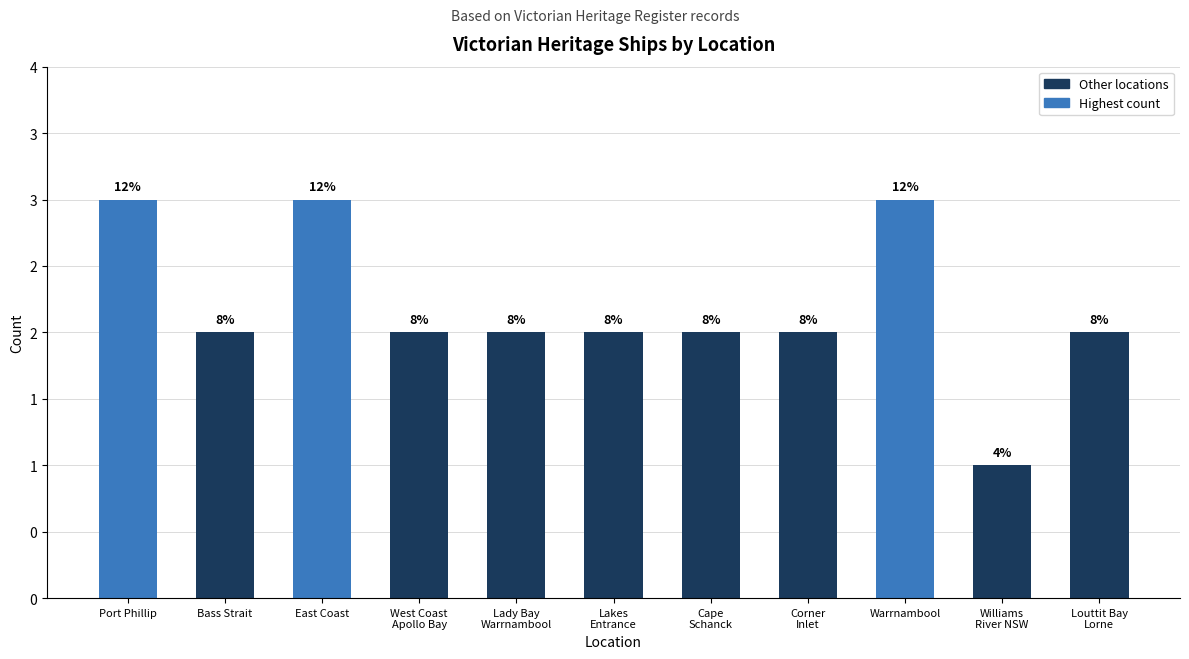

What is the maximum value shown in the chart?

3